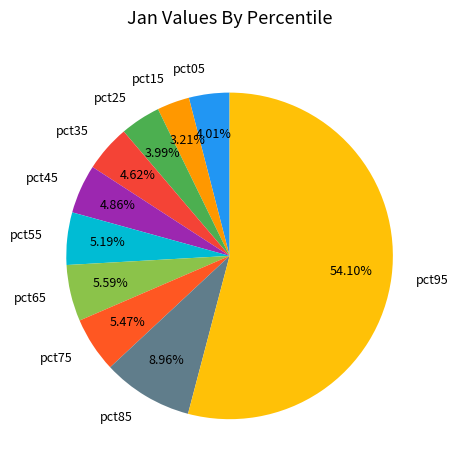

Which has a higher value, pct35 or pct85?

pct85